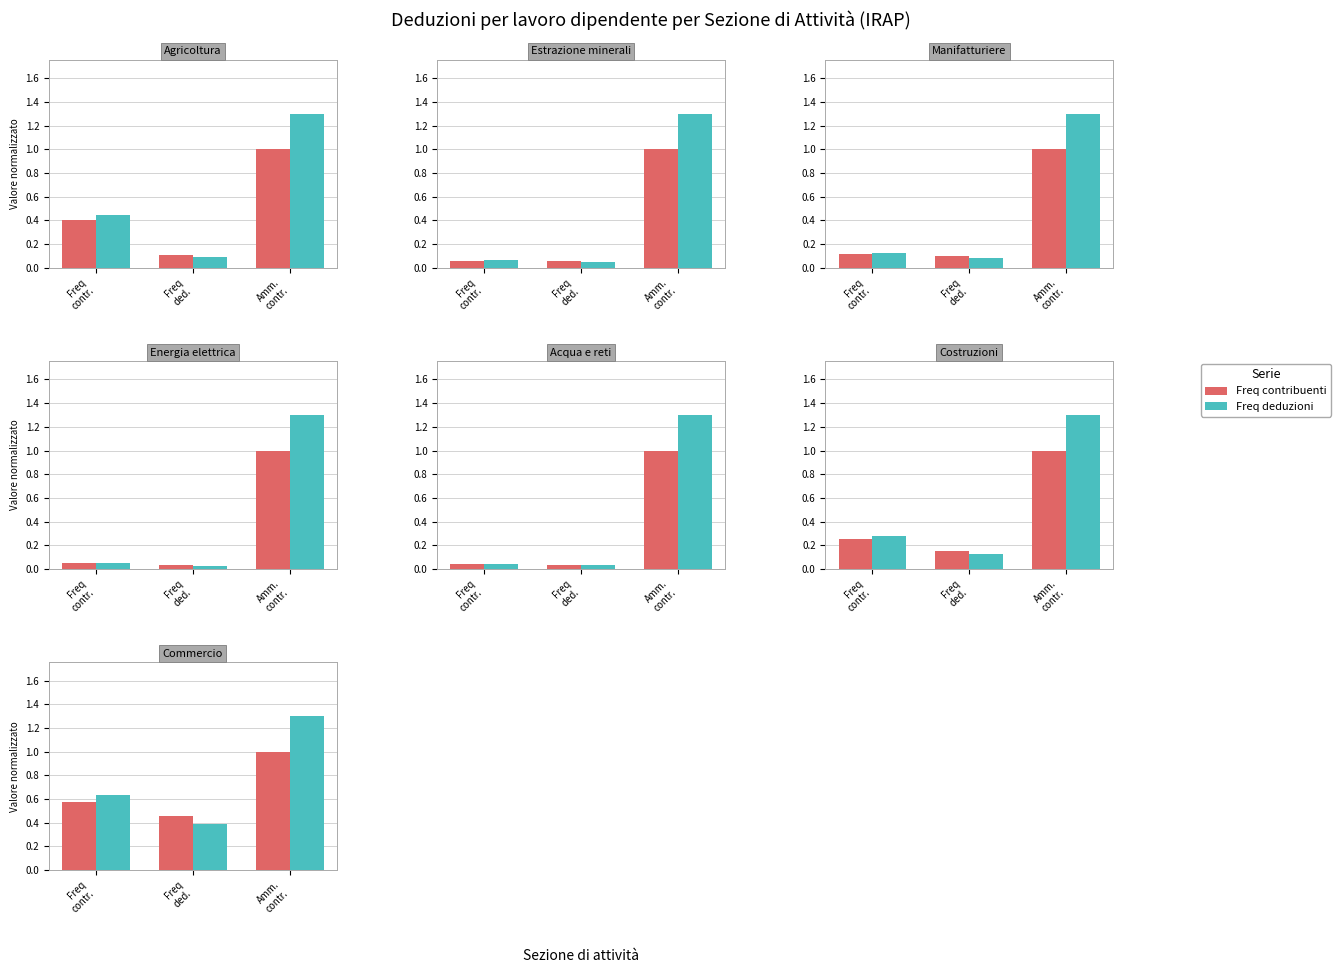

Does the chart contain any negative values?

No